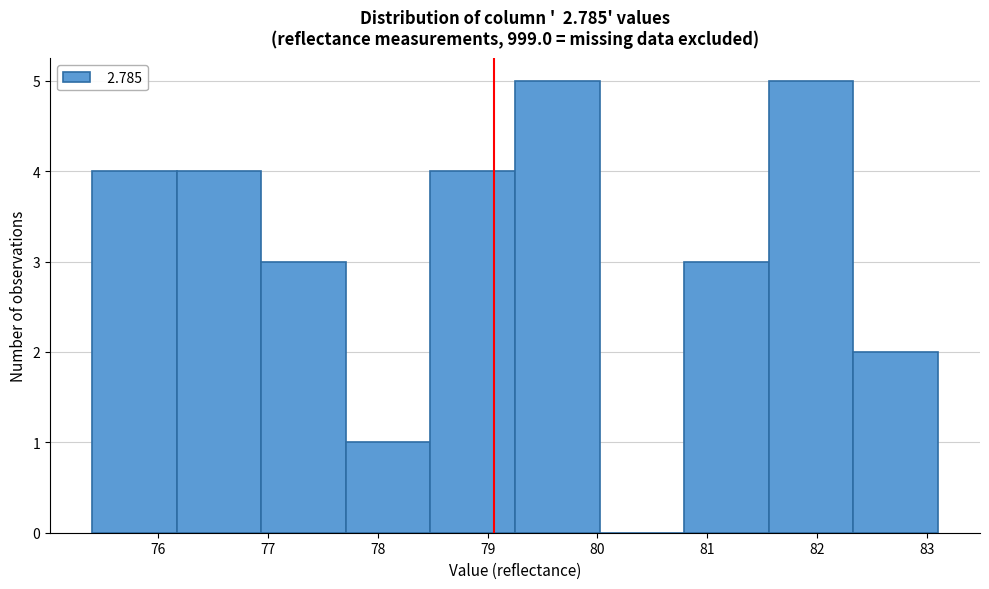

Reading left to right, transcribe this chart: for each bar, give the range it covers on the x-axis and its height. Neither the bar edges nor the heights are printed on the chart, so give them approximately, as read against the axes.

75.40 to 76.17: 4
76.17 to 76.94: 4
76.94 to 77.71: 3
77.71 to 78.48: 1
78.48 to 79.25: 4
79.25 to 80.02: 5
80.02 to 80.79: 0
80.79 to 81.56: 3
81.56 to 82.33: 5
82.33 to 83.10: 2